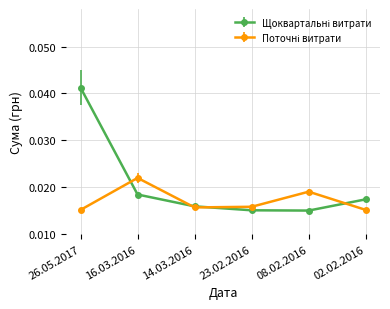

At which category is the sum across all series the highest?

26.05.2017